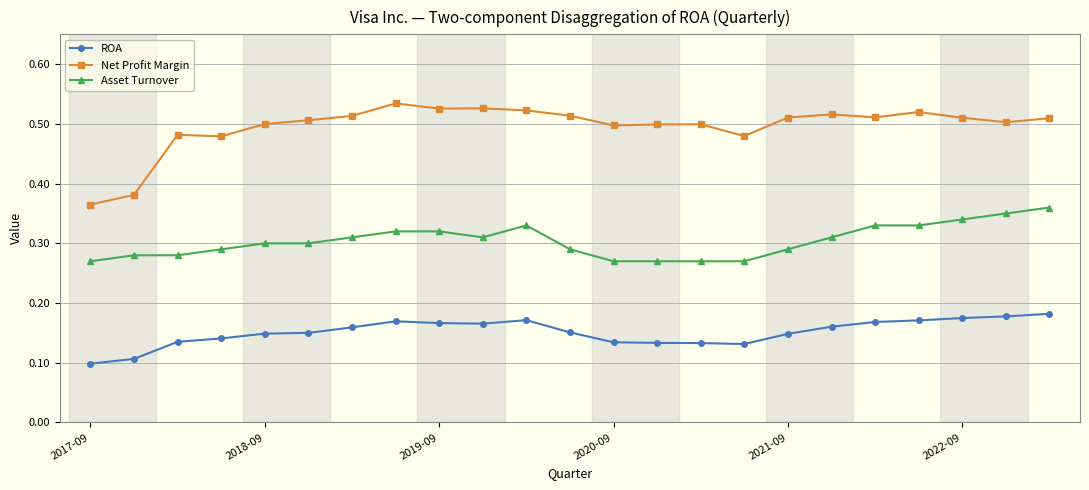

True or false: ROA has more than 1 points higher than both neighbors.

True